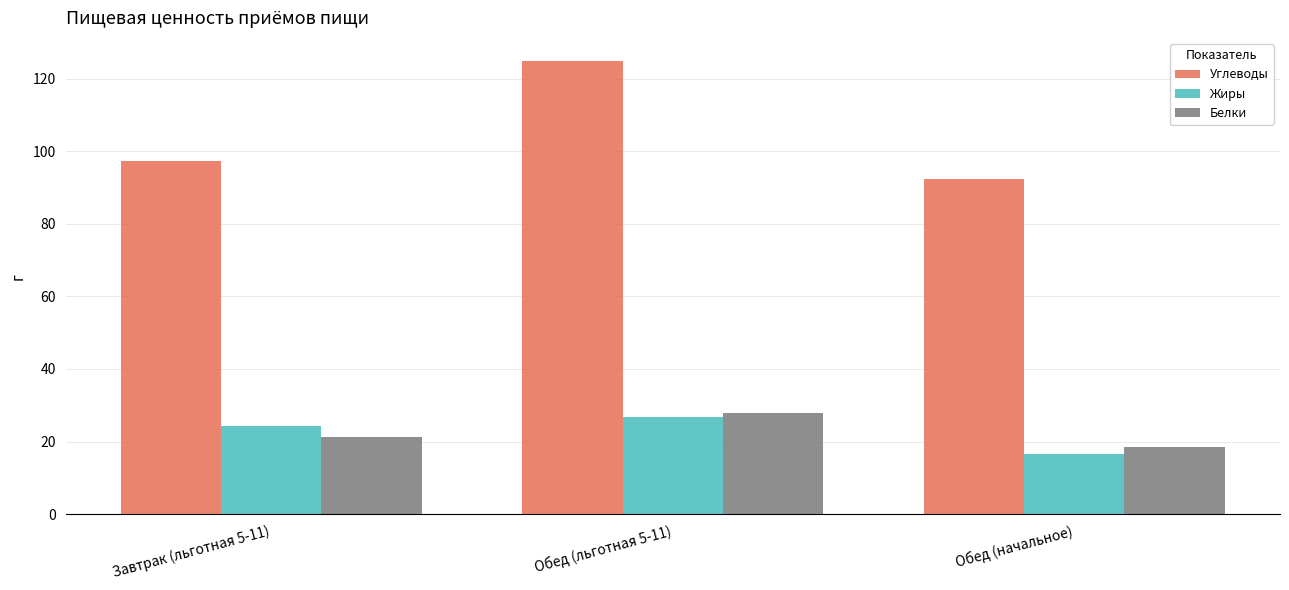

Reading left to right, what are all the values shown in this chart?

Углеводы: Завтрак (льготная 5-11)=97.3	Обед (льготная 5-11)=125.0	Обед (начальное)=92.3
Жиры: Завтрак (льготная 5-11)=24.2	Обед (льготная 5-11)=26.7	Обед (начальное)=16.5
Белки: Завтрак (льготная 5-11)=21.2	Обед (льготная 5-11)=27.9	Обед (начальное)=18.5